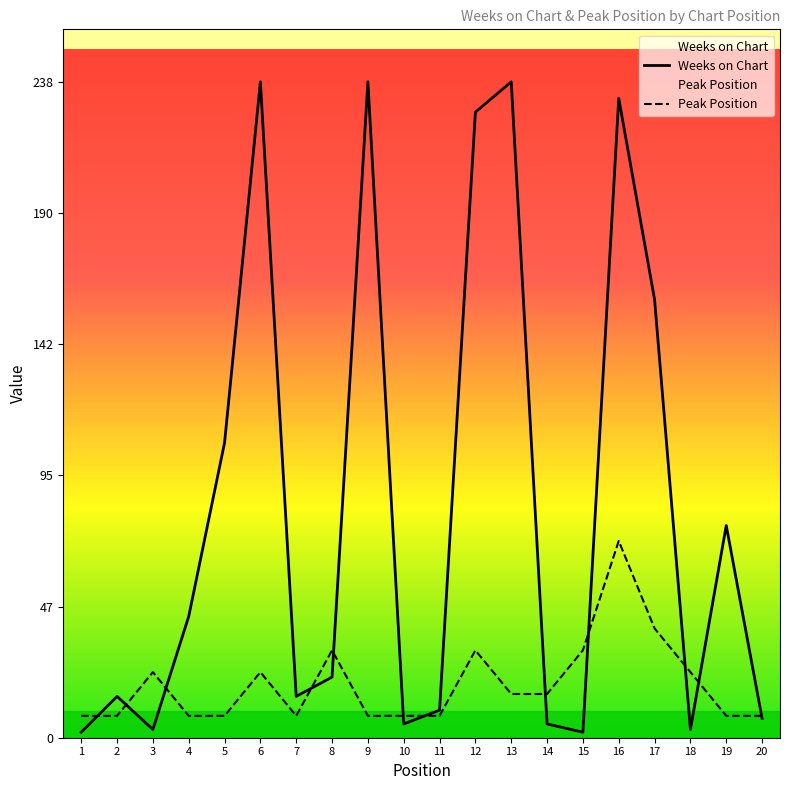

What are all the series names shown in the legend?

Weeks on Chart, Peak Position